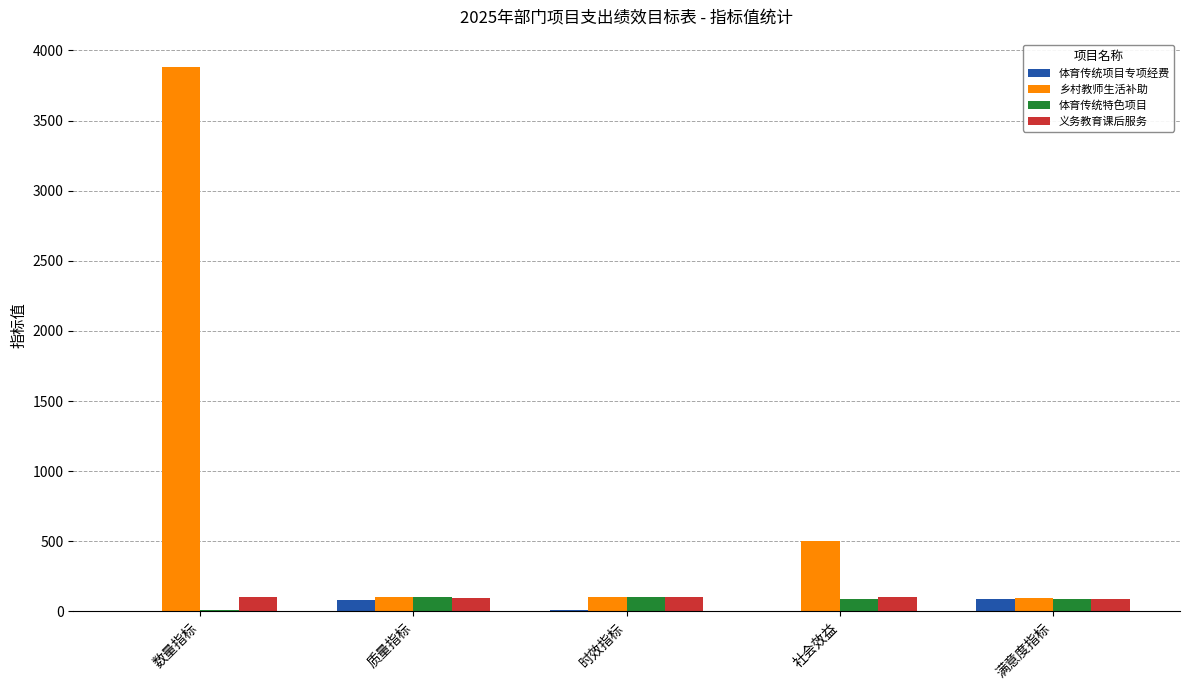

Which label corresponds to the largest value in the chart?

数量指标